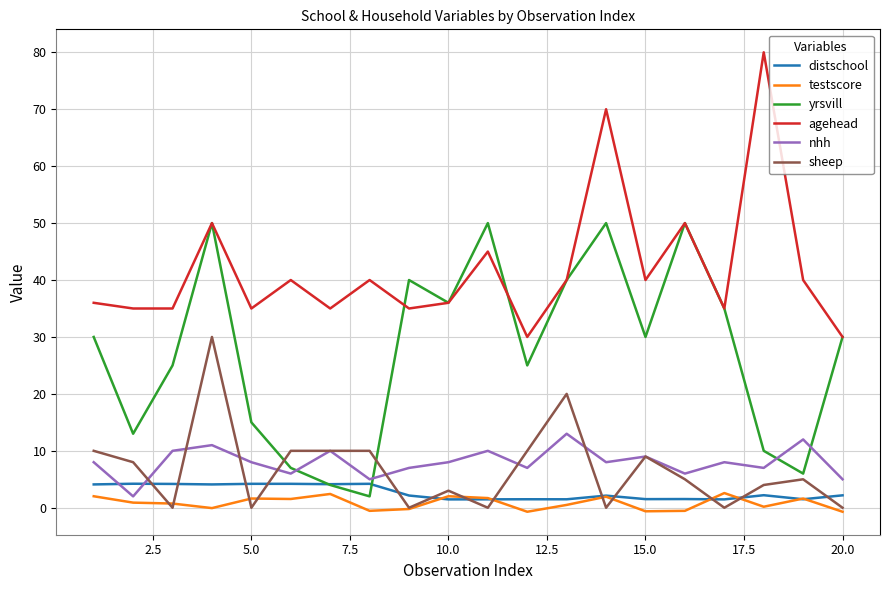

True or false: agehead and distschool cross at least once.

False